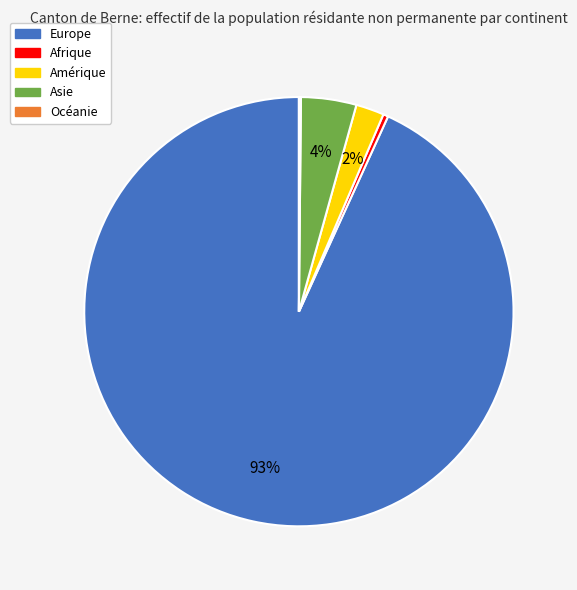

To the nearest percent, what is the difference between the Asie and Amérique slice percentages?

2%